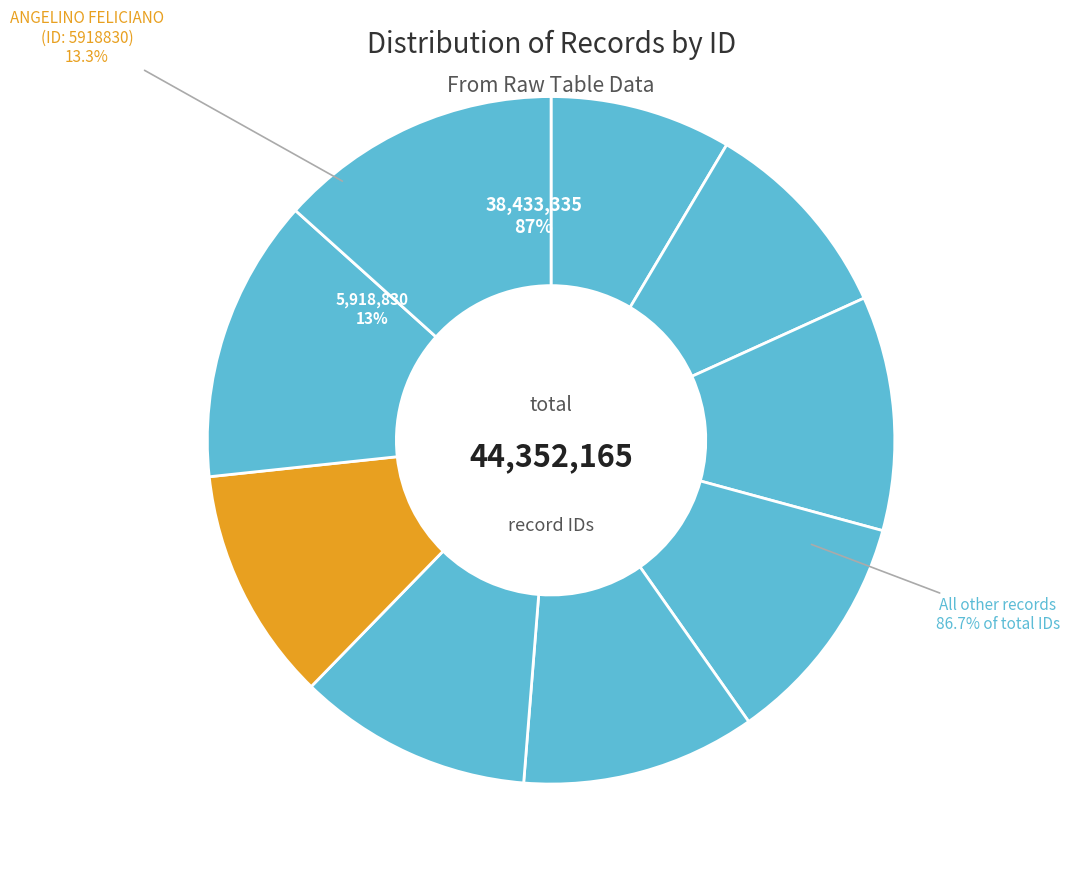

Is the sum of 4292601 and 4887325 greater than half?

No